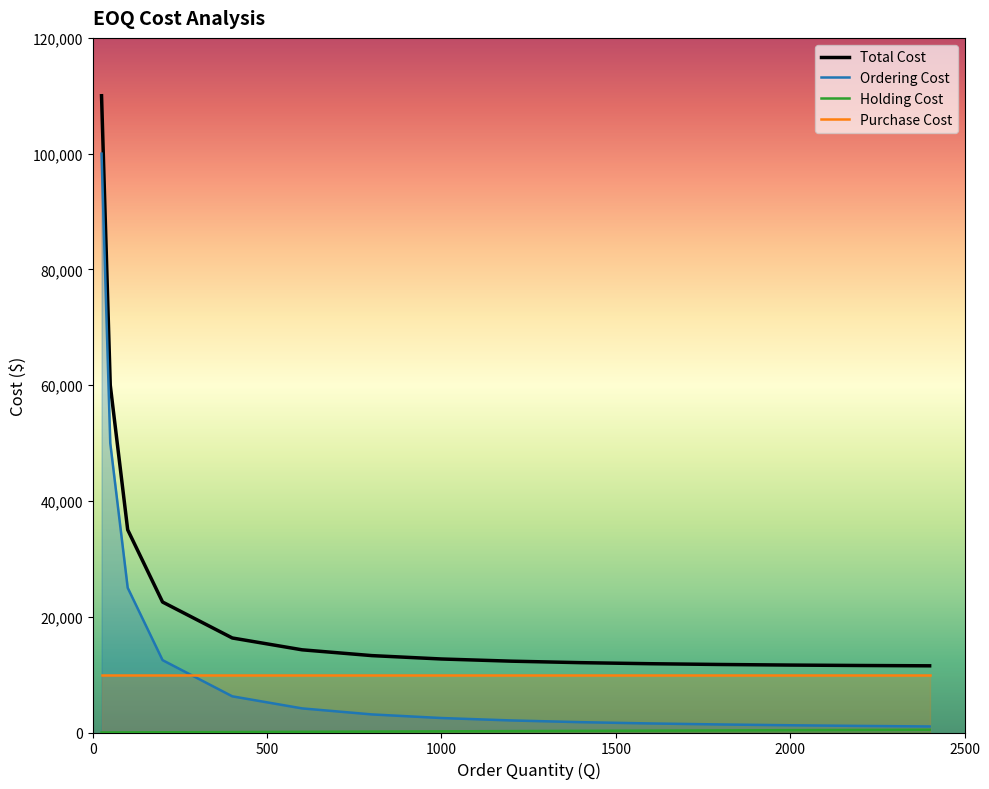

Which series has the largest range (max minus min)?

Ordering Cost